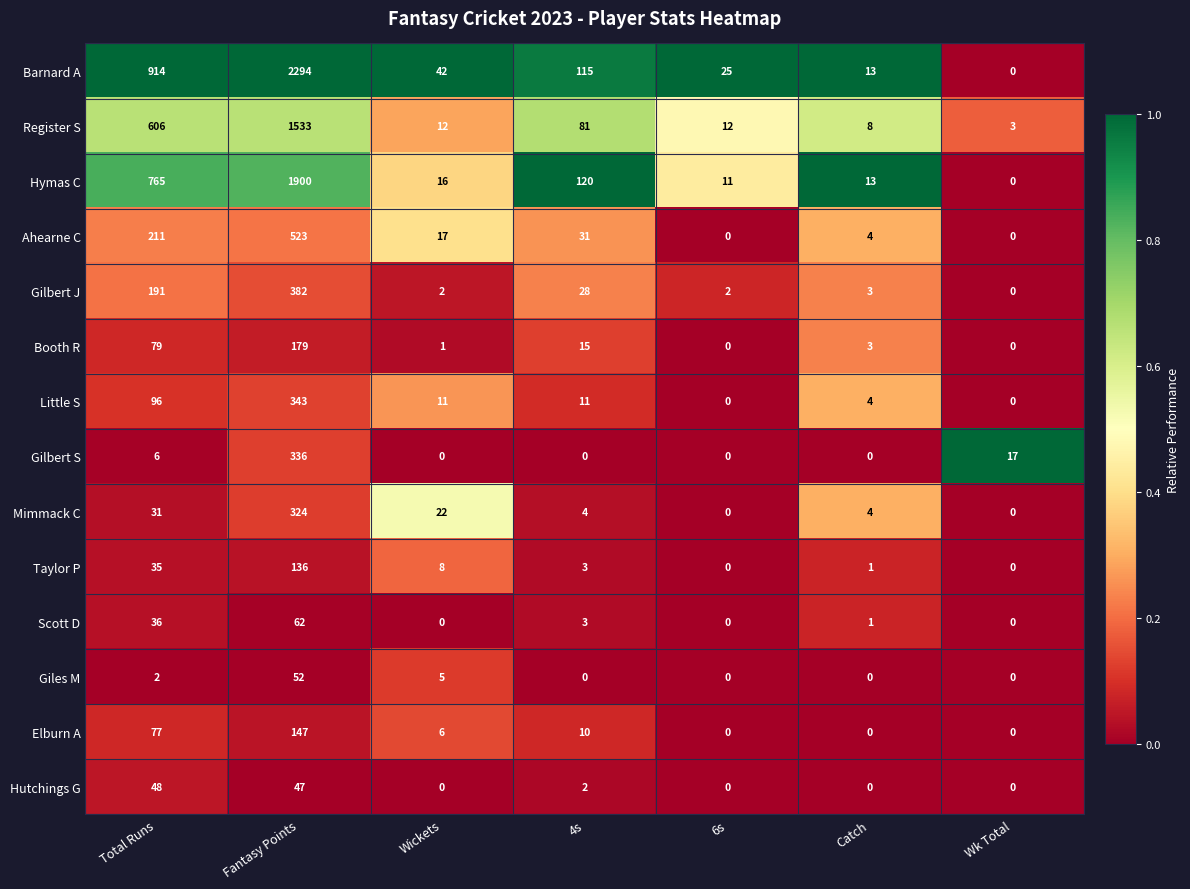

Where does the Barnard A series first go above 42?

Total Runs